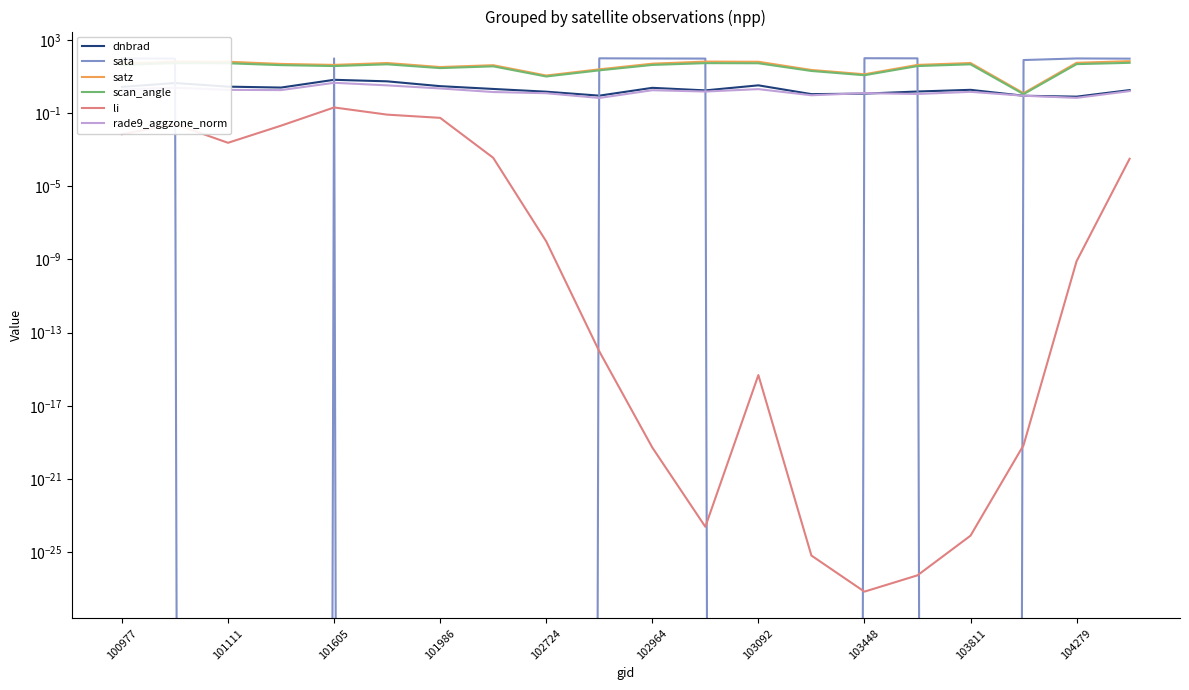

What is the sum of all rade9_aggzone_norm values?

34.3